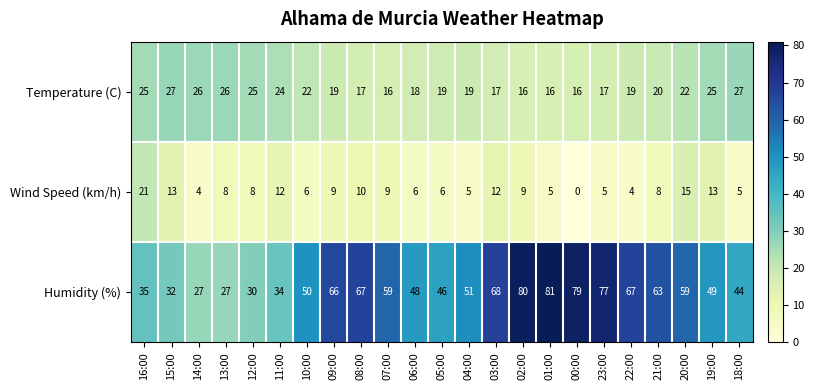

The value of Humidity (%) at 00:00 is 112. True or false?

False